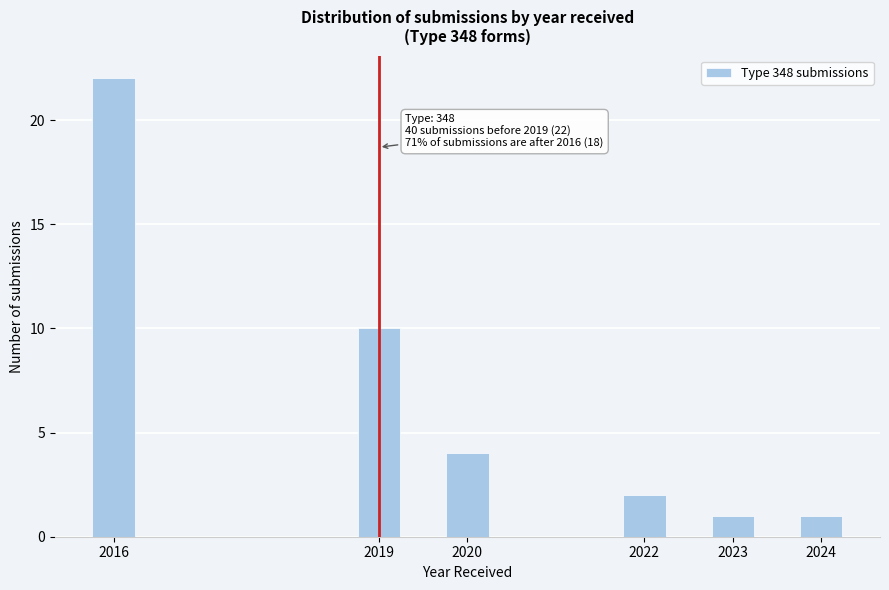

Reading left to right, what are all the values shown in this chart?

22	10	4	2	1	1